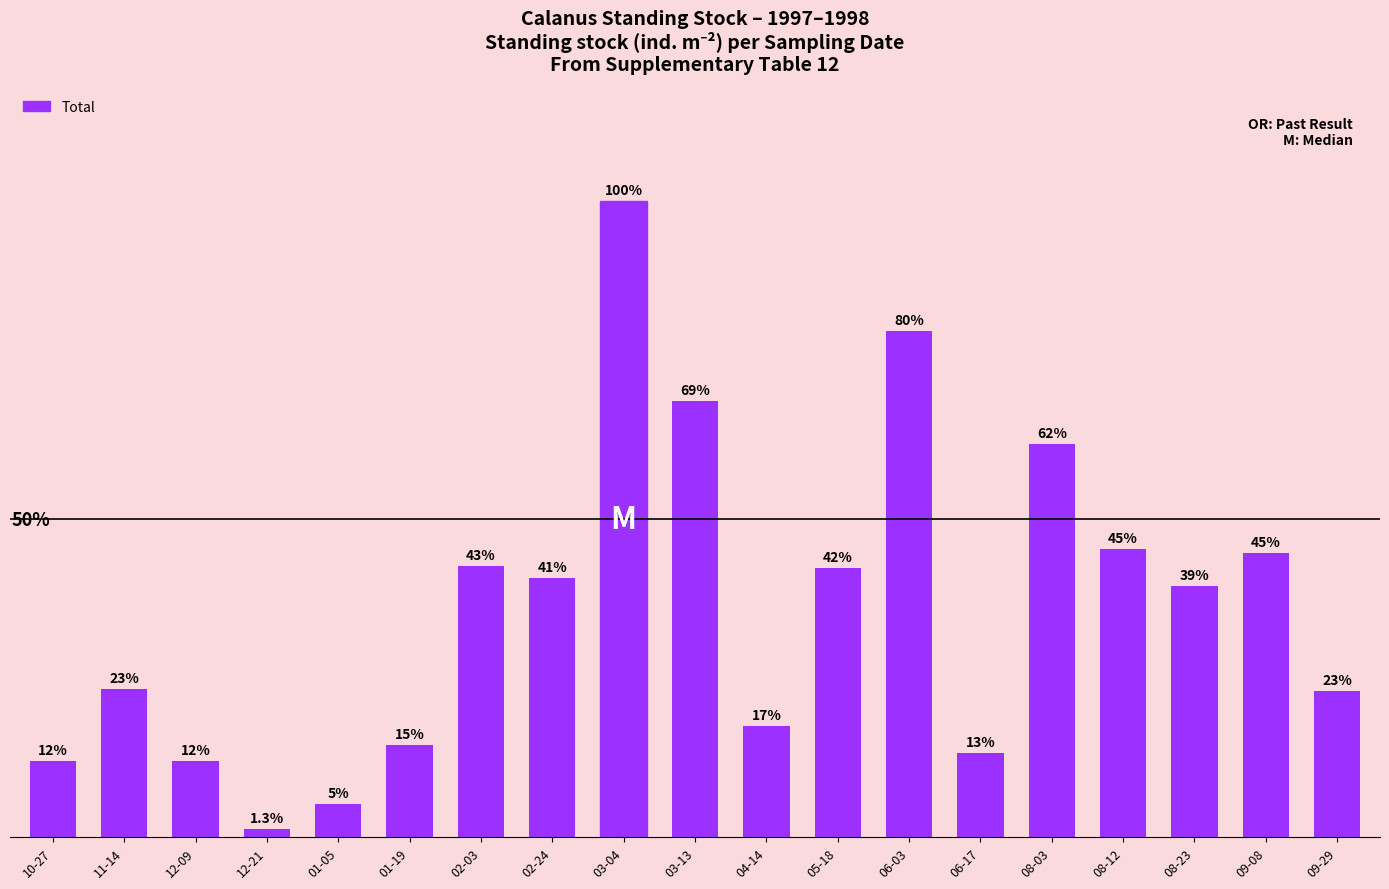

List the labels in order of value, largest first.

03-04, 06-03, 03-13, 08-03, 08-12, 09-08, 02-03, 05-18, 02-24, 08-23, 11-14, 09-29, 04-14, 01-19, 06-17, 10-27, 12-09, 01-05, 12-21